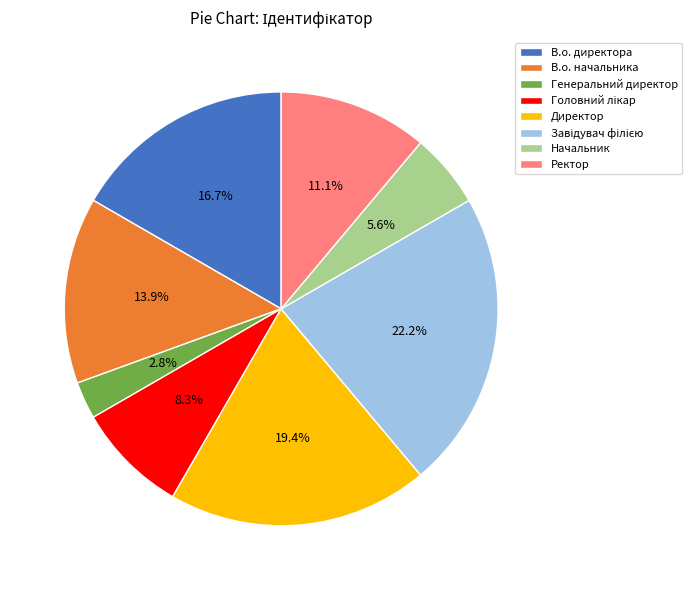

Which category has the smallest portion of the pie?

Генеральний директор